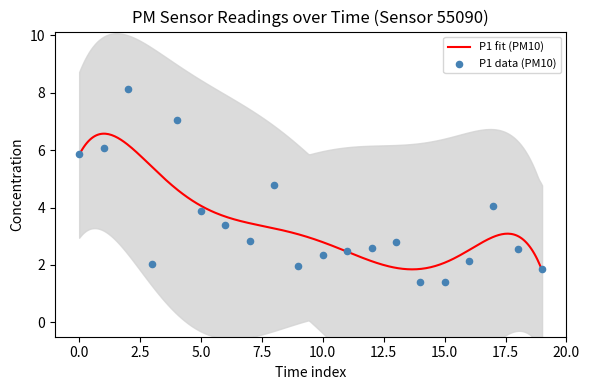

What is the maximum value for P1 fit (PM10)?

6.6